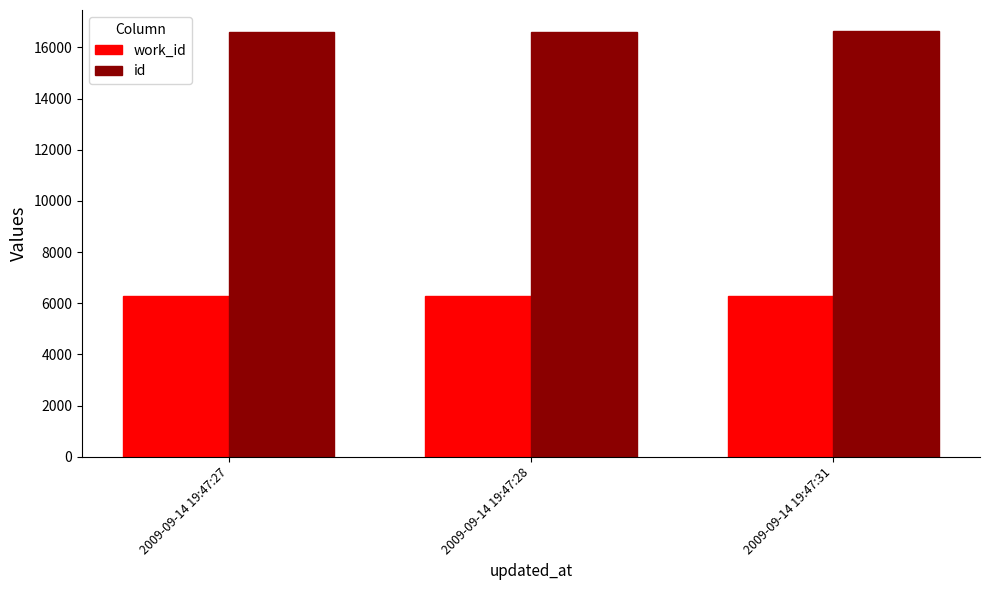

What is the sum of the work_id values at 2009-09-14 19:47:31 and 2009-09-14 19:47:28?

12571